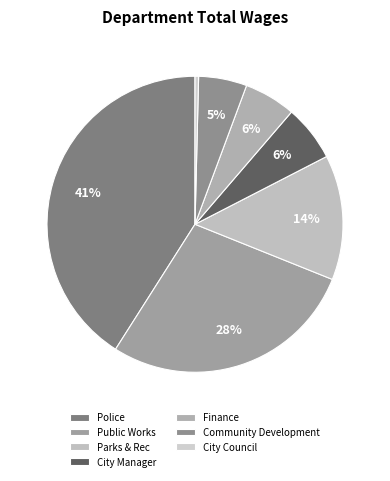

What percentage do Finance and City Council together represent?

6.0%